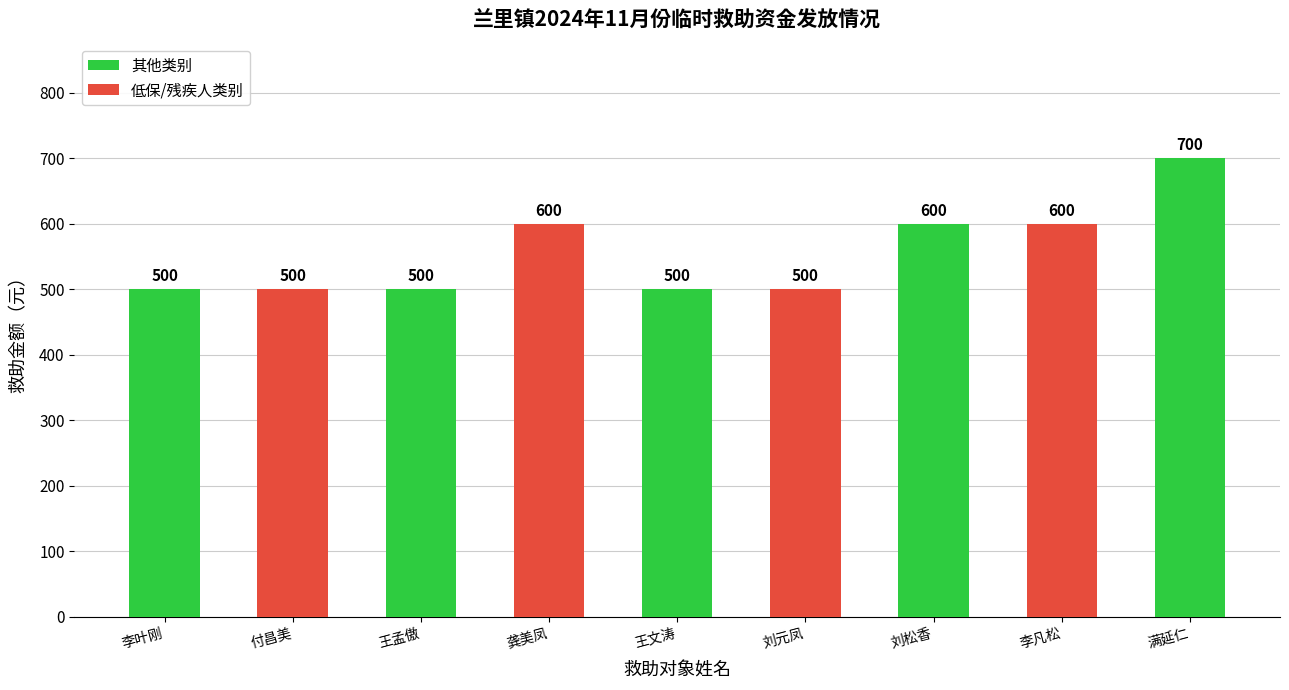

How many data points are above 500?

4